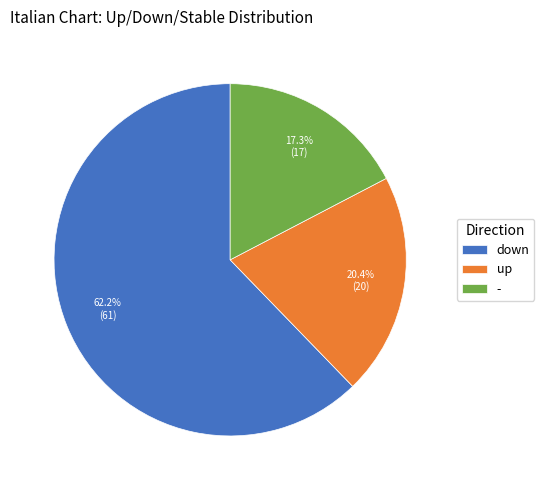

Between down and -, which is larger?

down